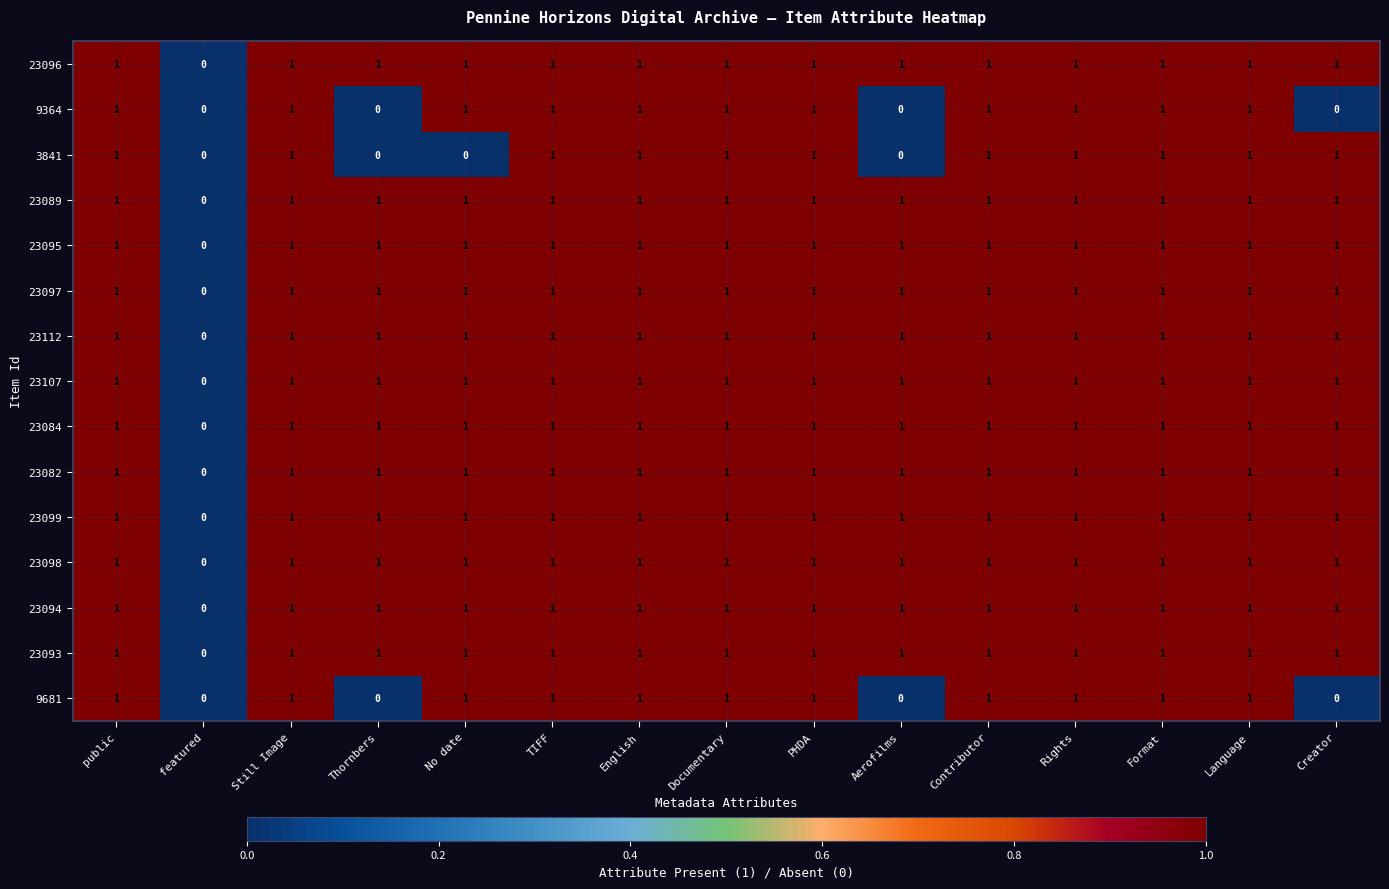

What is the total value across all series at Thornbers?

12